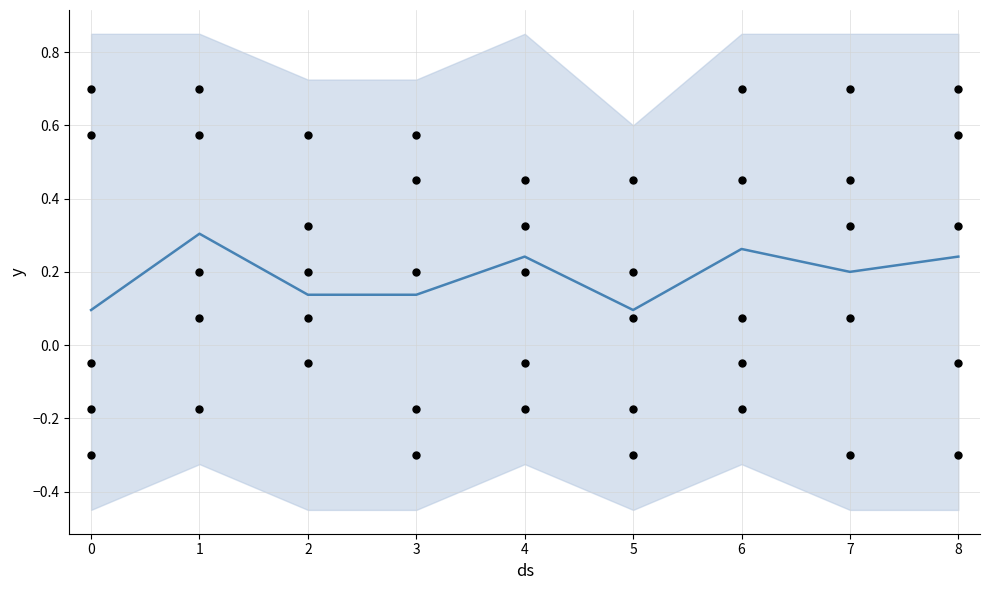

At how many categories does at least one series exceed 0?

9